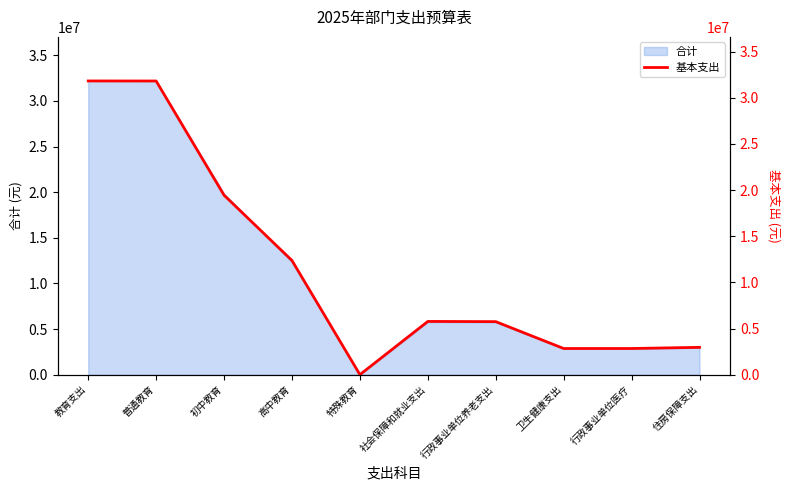

What is the ratio of the value at 卫生健康支出 to the value at 行政事业单位医疗?

1.0